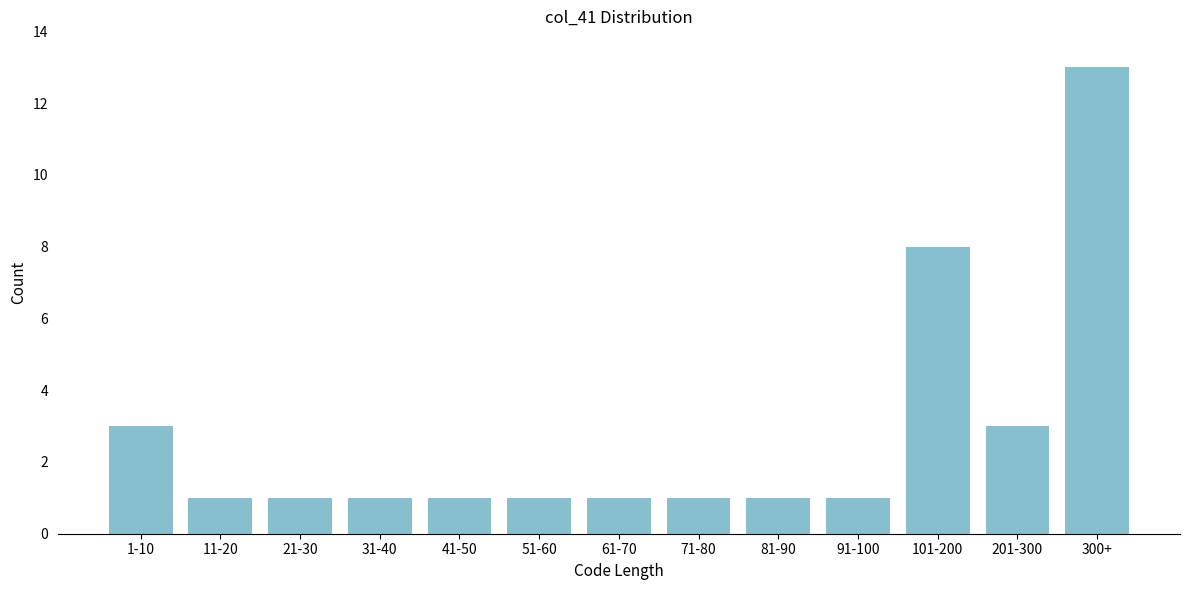

Reading right to left, extract all data points from this chart.

13	3	8	1	1	1	1	1	1	1	1	1	3